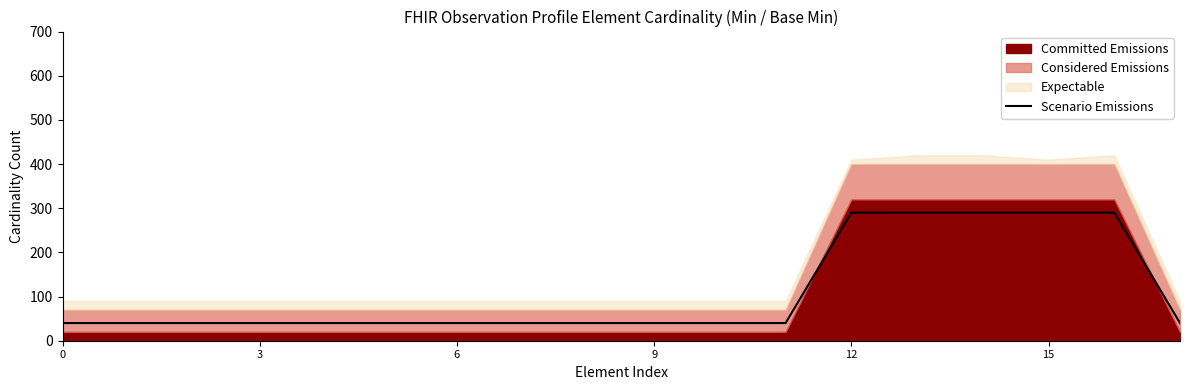

Does the chart have visible grid lines?

No